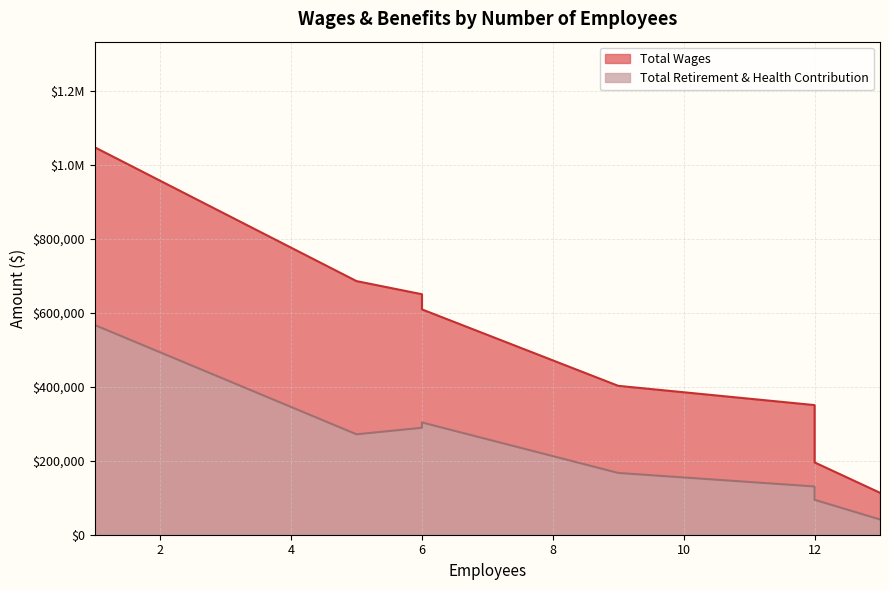

True or false: Total Wages has a value of 1964391 at 12.

False